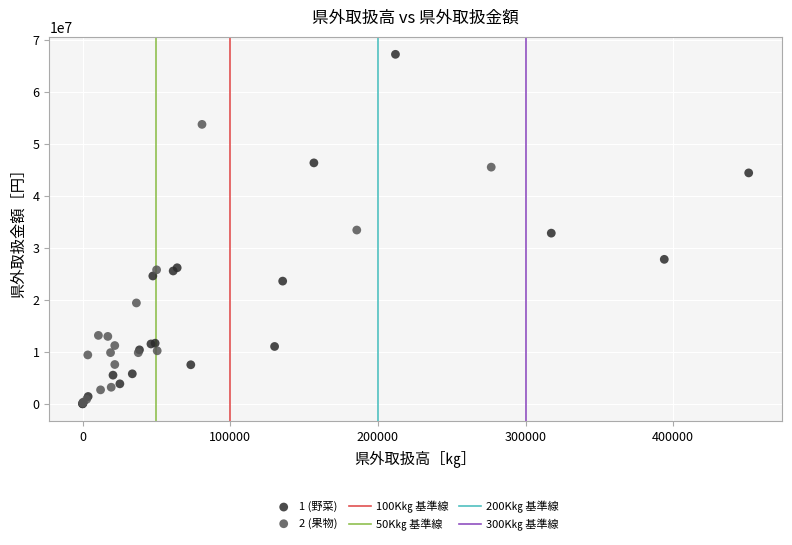

Which series has the largest Y range (max minus min)?

1 (野菜)